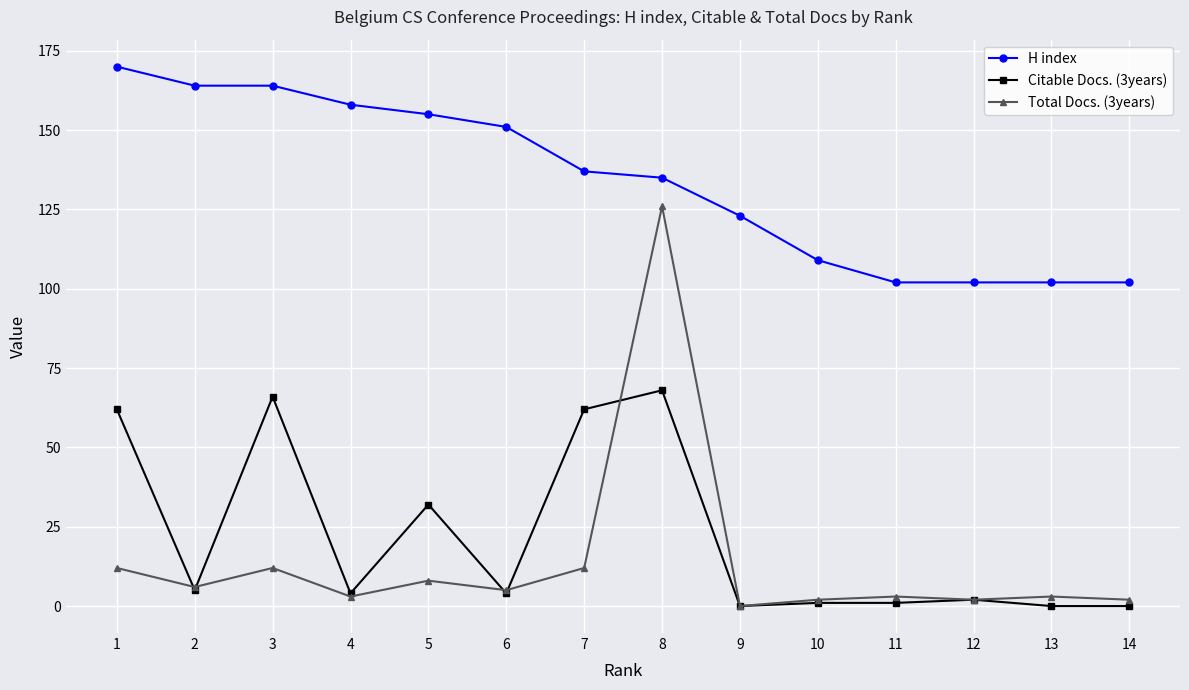

How many series are shown in this chart?

3